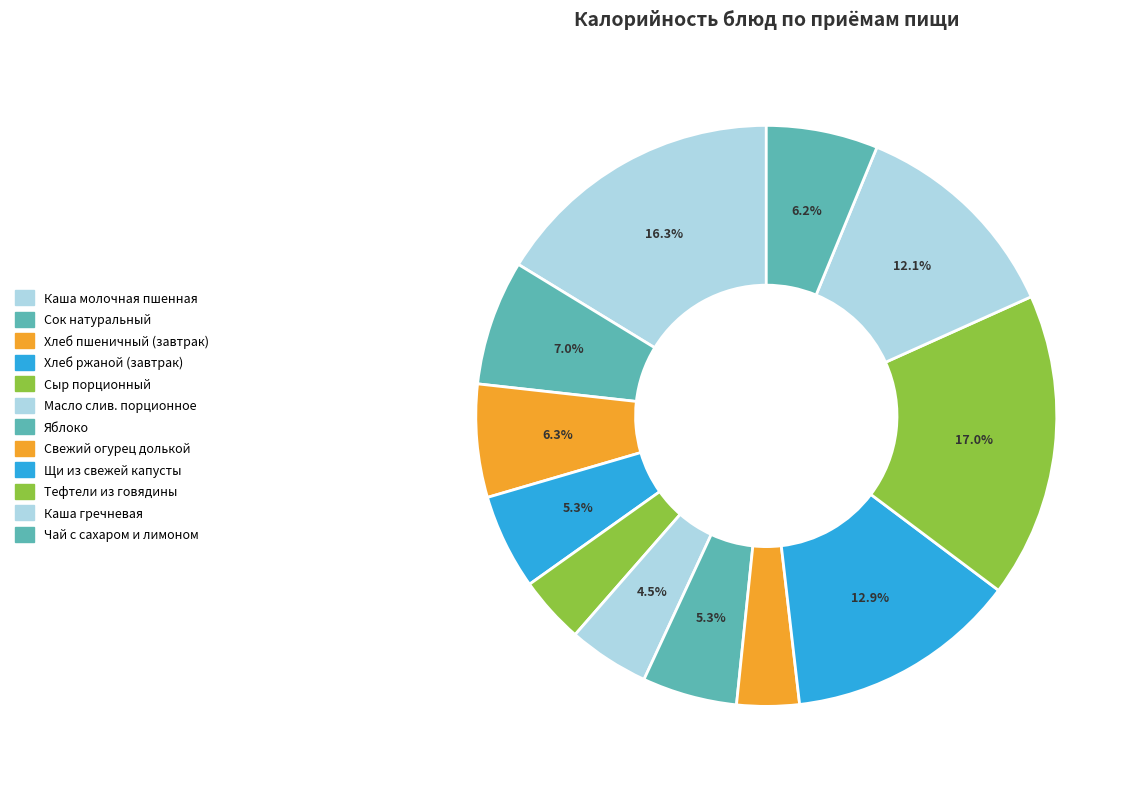

Which slice is the largest?

Тефтели из говядины